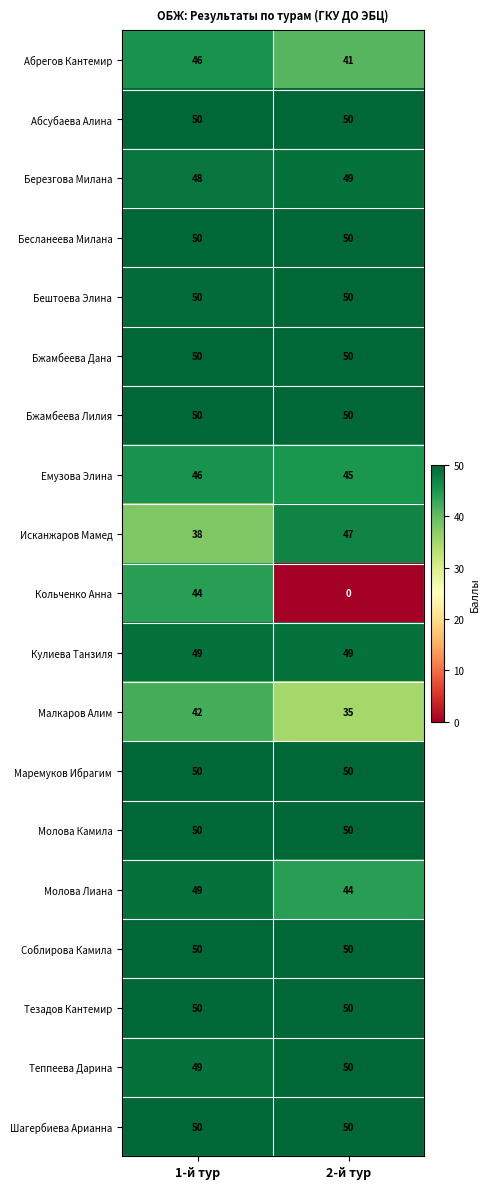

What is the total value across all series at 1-й тур?

911